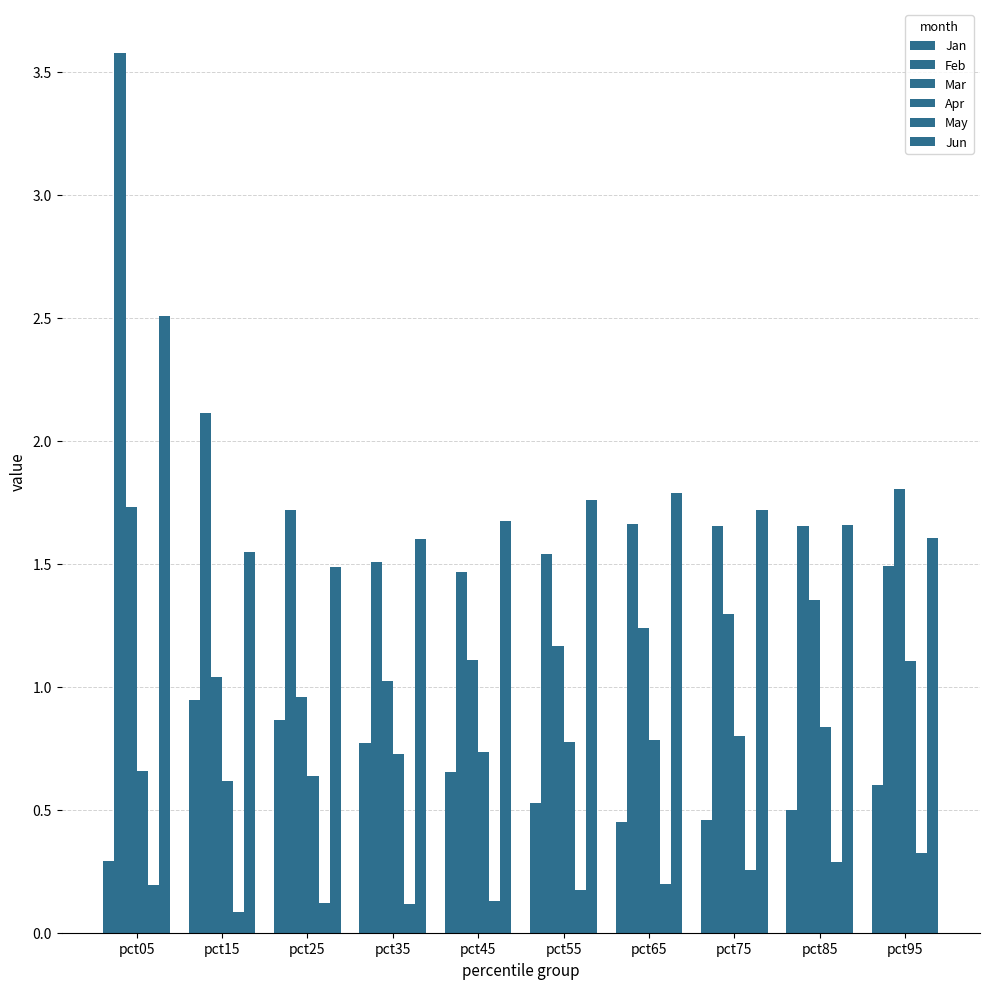

Count the number of categories in the chart.

10